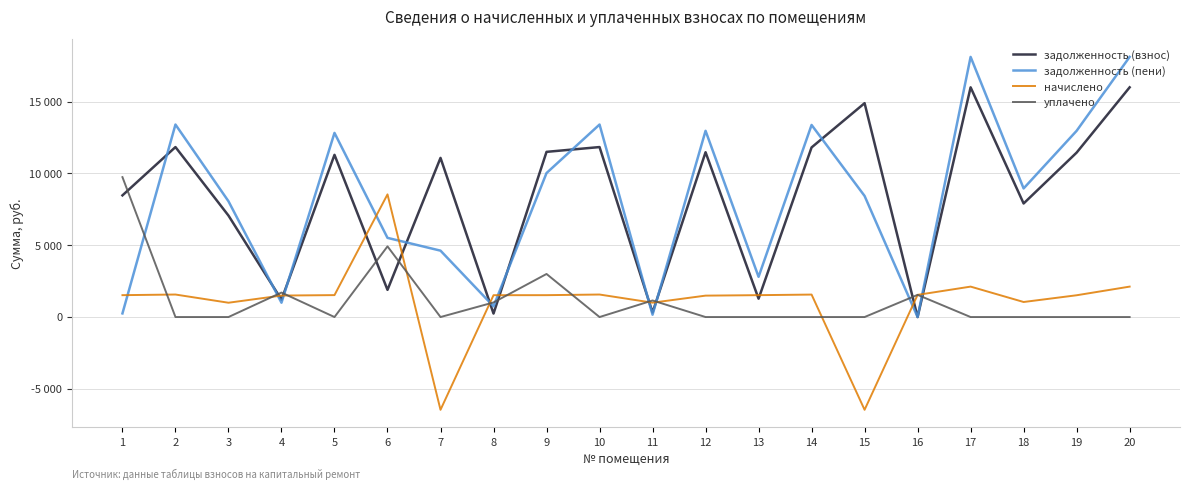

At how many categories does at least one series exceed 12393?

9